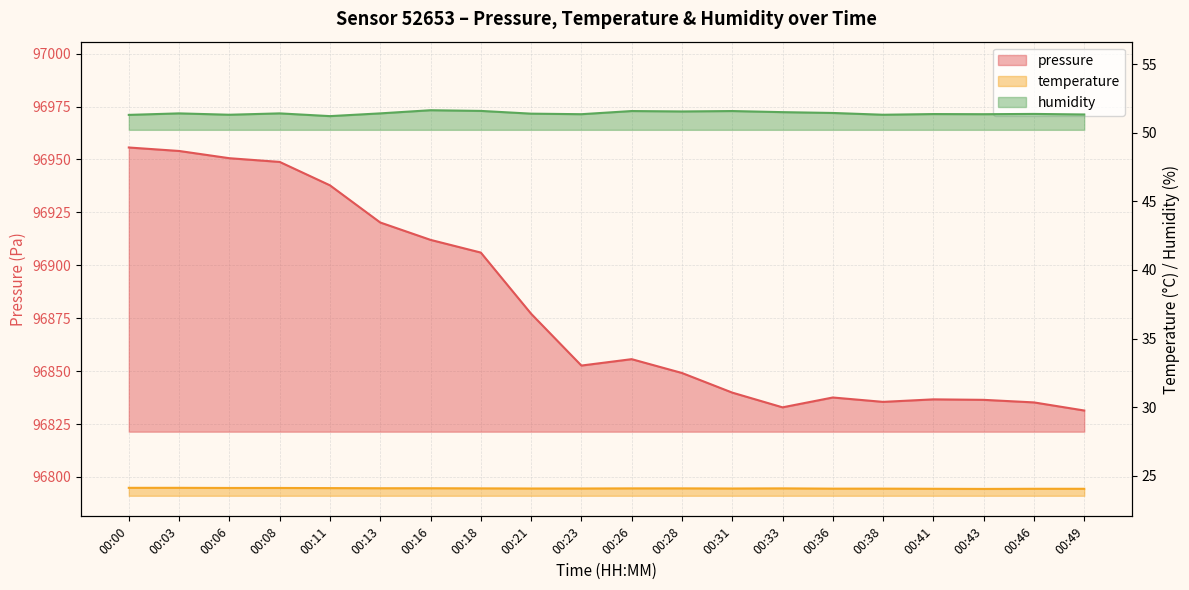

Which series has the widest spread of values?

pressure